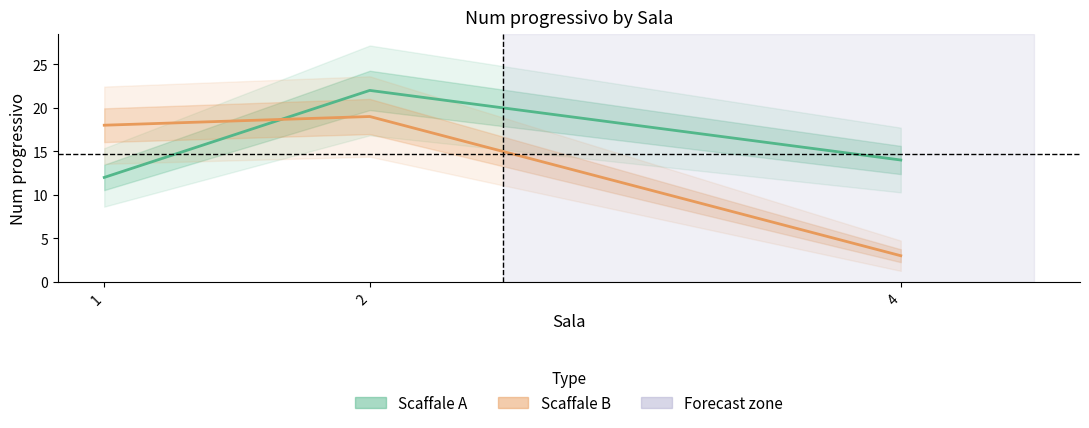

What is the approximate value of Scaffale B at 4, to the nearest 5?

5